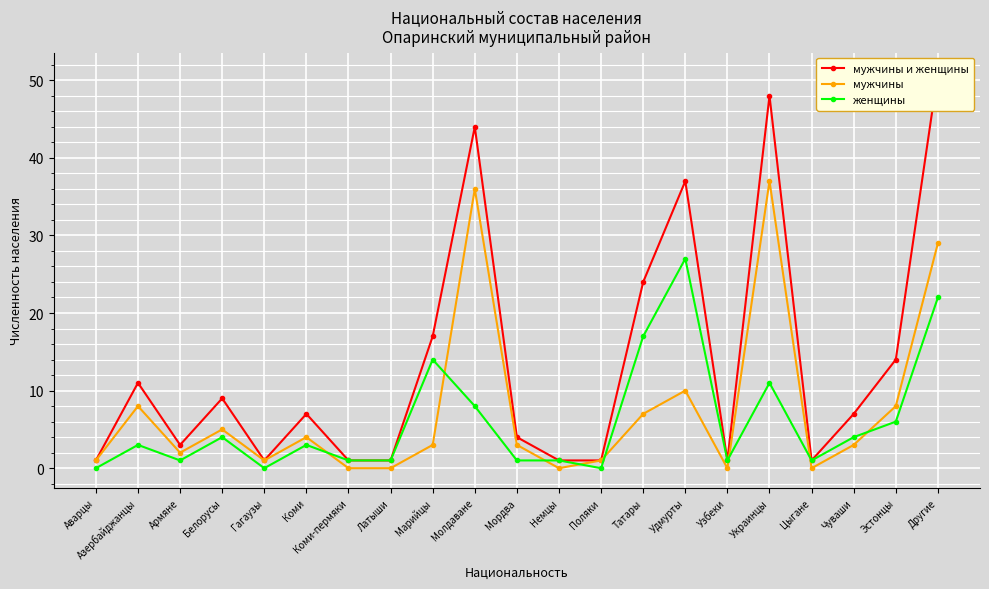

What is the maximum value for мужчины и женщины?

51